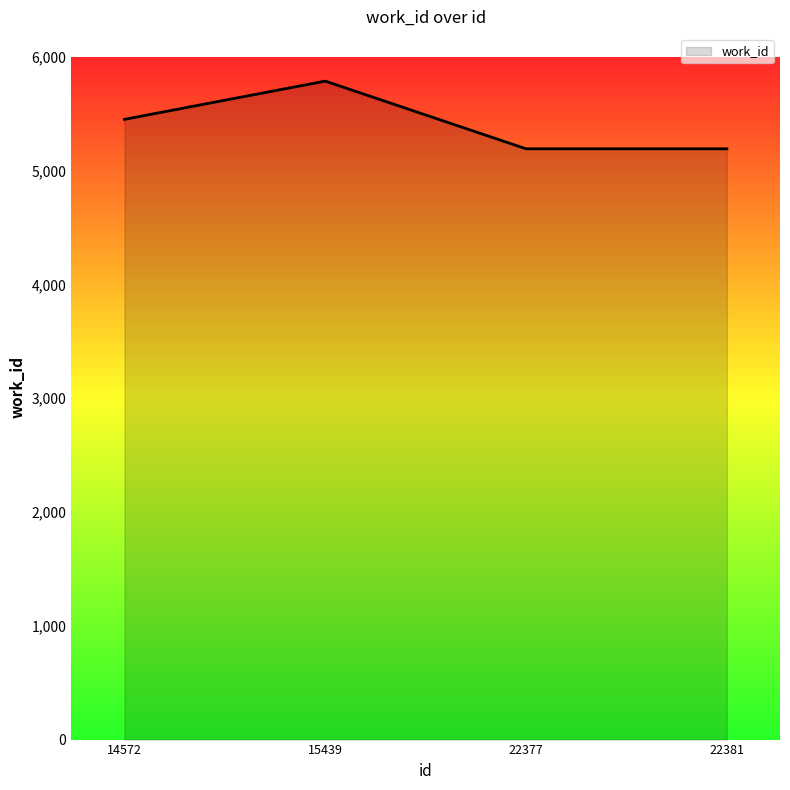

What is the sum of the values at 22381 and 15439?

10979